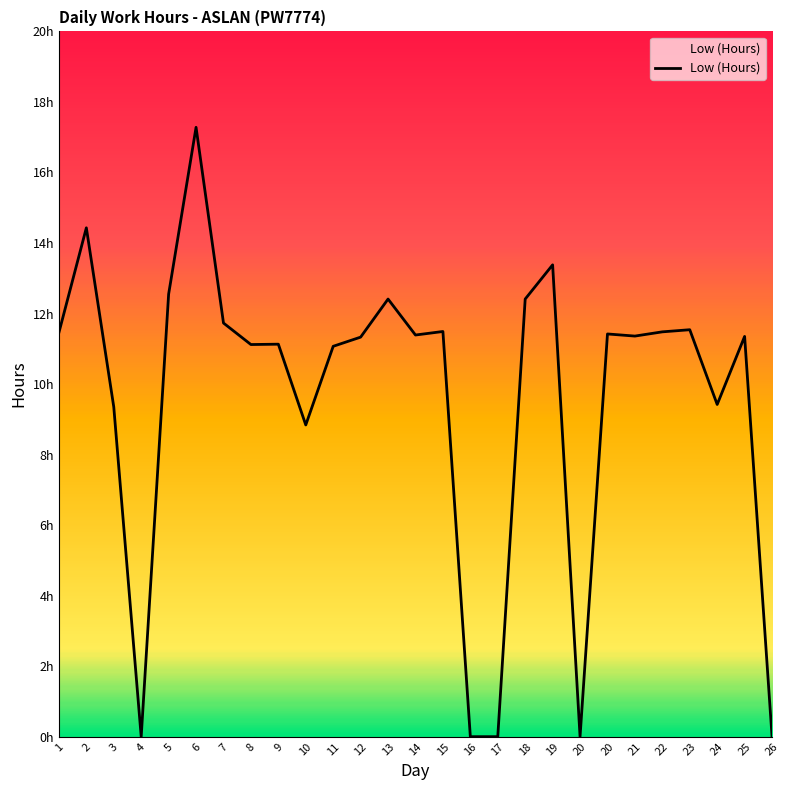

Does the chart display data point markers on the line(s)?

No